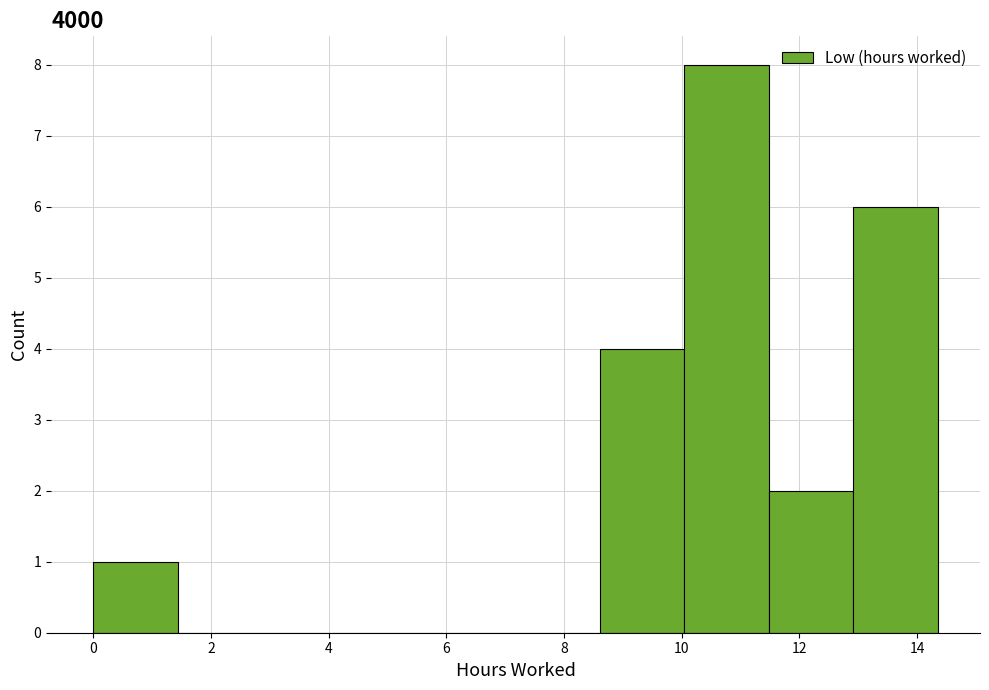

Over which range of the x-axis is the bar tallest?

10.0 to 11.4